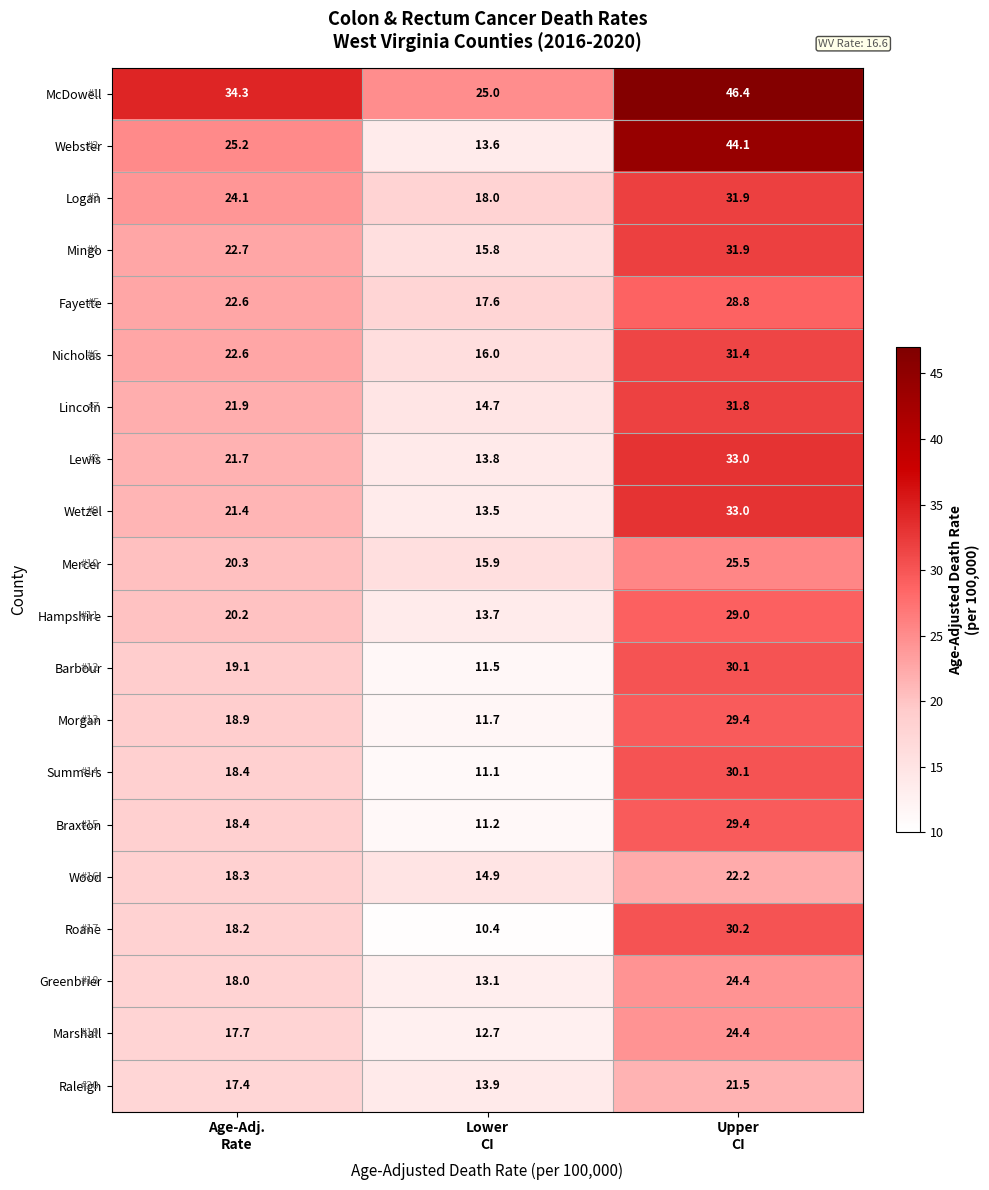

How many series are shown in this chart?

20